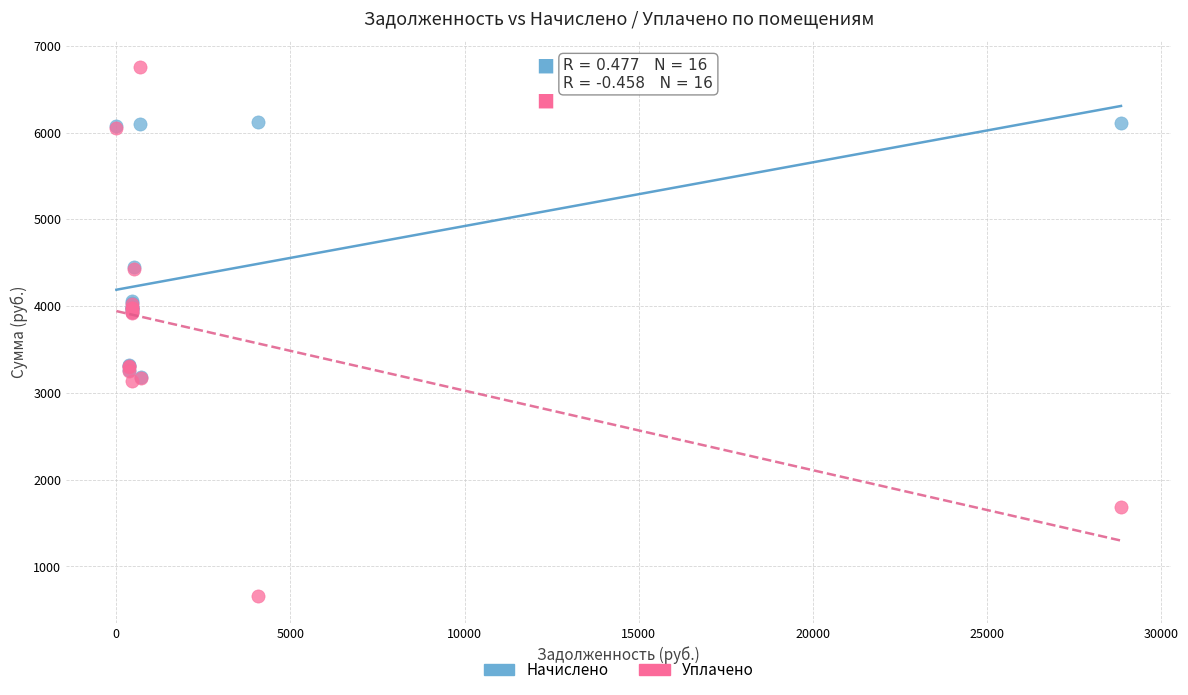

What are all the series names shown in the legend?

Начислено, Уплачено